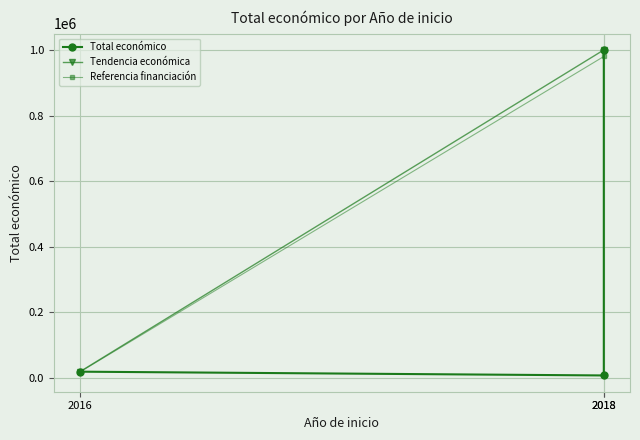

What is the change in value from 2018 to 2018?

+992012